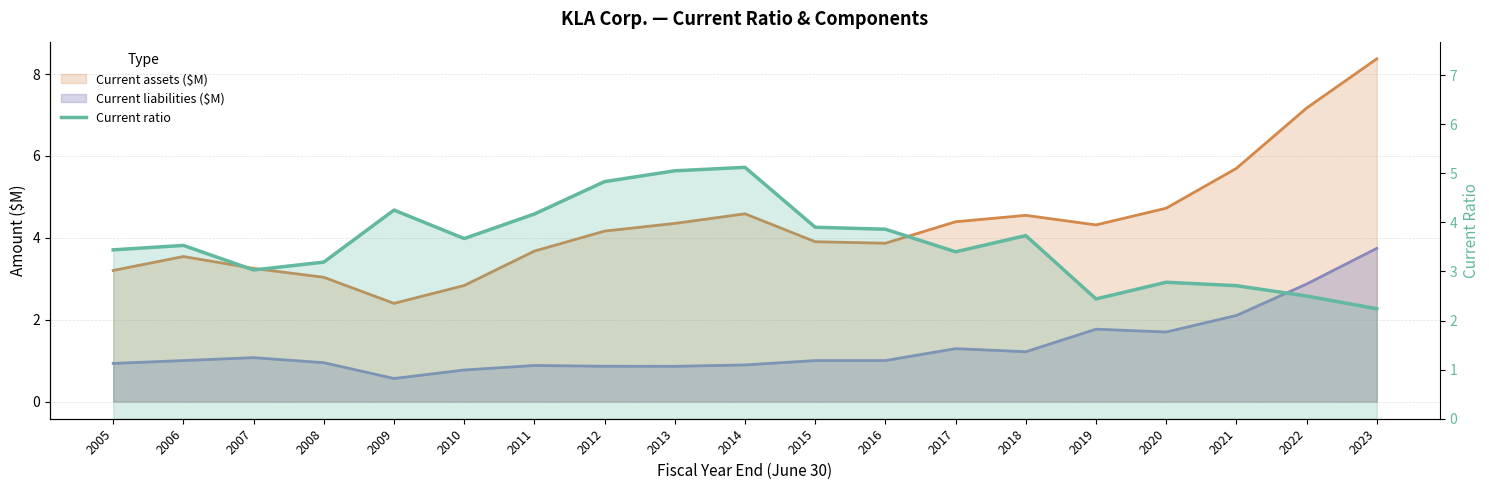

Is it true that the value at 2012 is 7.8?

False